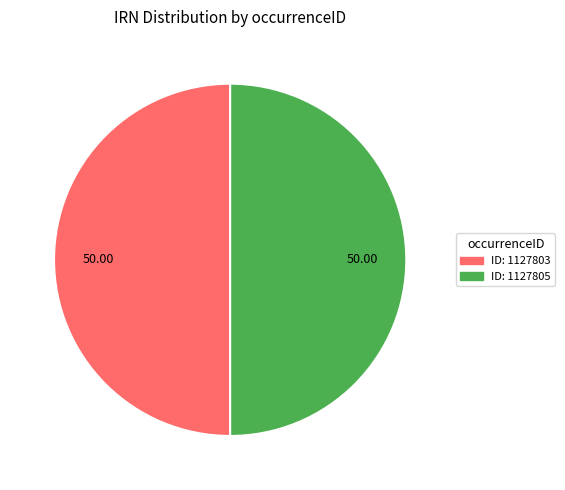

How many slices are in this pie chart?

2